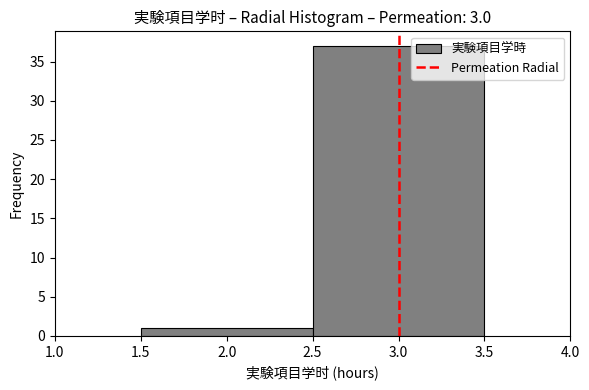

Reading left to right, list every bar in this chart as the range it spans on the x-axis followed by its height. The values are not printed on the chart, so give them approximately, as read against the axis.

1.5 to 2.5: 1
2.5 to 3.5: 37